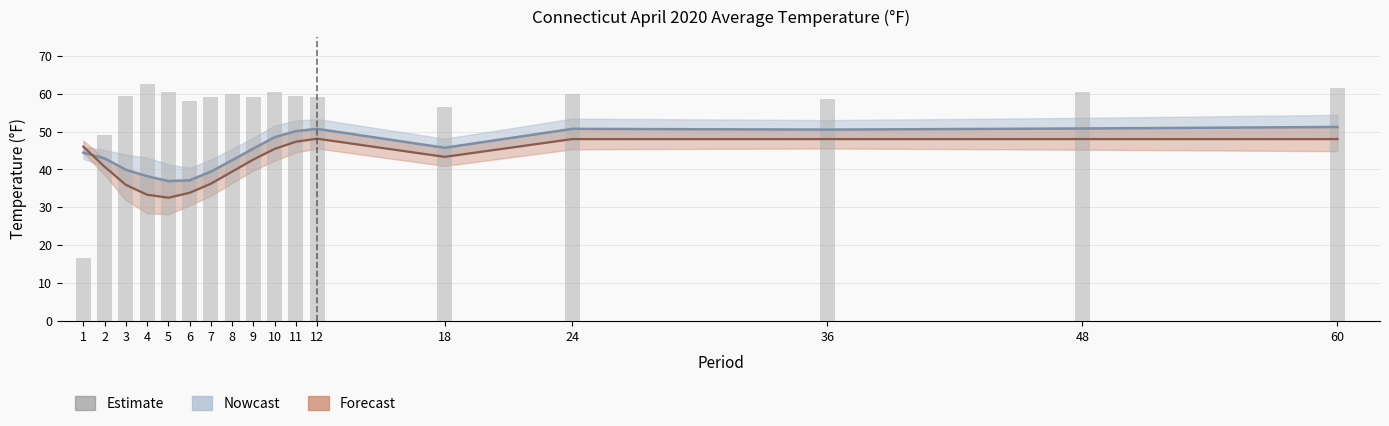

Reading right to left, what are all the values shown in this chart?

Value (Observed): 60=51.2	48=50.8	36=50.5	24=50.7	18=45.7	12=50.7	11=50.1	10=48.5	9=45.5	8=42.4	7=39.4	6=37.1	5=36.9	4=38.2	3=39.9	2=42.9	1=44.4
1901-2000 Mean: 60=48.0	48=48.0	36=48.0	24=48.0	18=43.3	12=48.1	11=47.3	10=45.4	9=42.6	8=39.4	7=36.2	6=33.8	5=32.5	4=33.3	3=35.9	2=40.7	1=46.0
Low Rank (scaled): 60=61.5	48=60.5	36=58.5	24=60.0	18=56.5	12=59.0	11=59.5	10=60.5	9=59.0	8=60.0	7=59.0	6=58.0	5=60.5	4=62.5	3=59.5	2=49.0	1=16.5